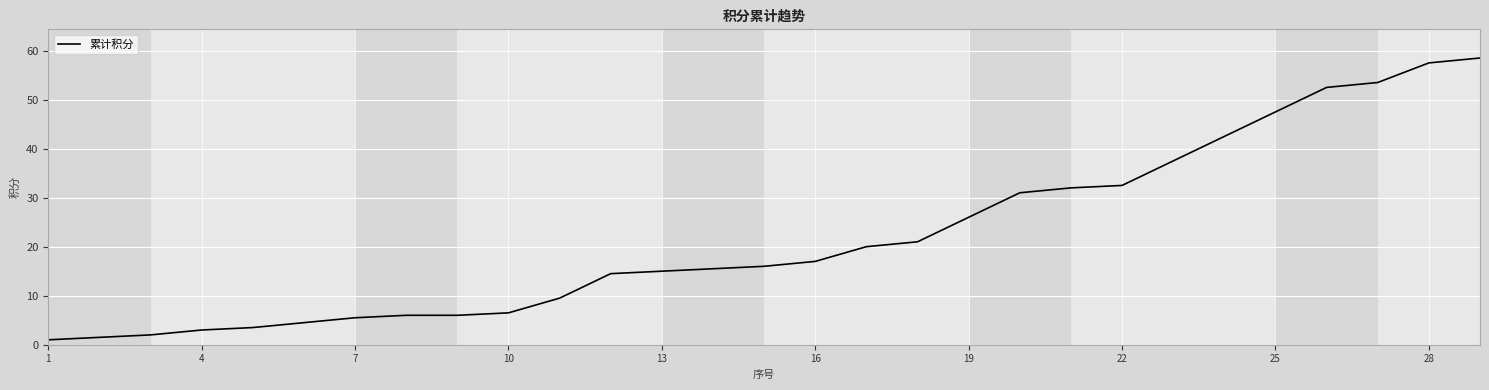

What is the maximum value shown in the chart?

58.5